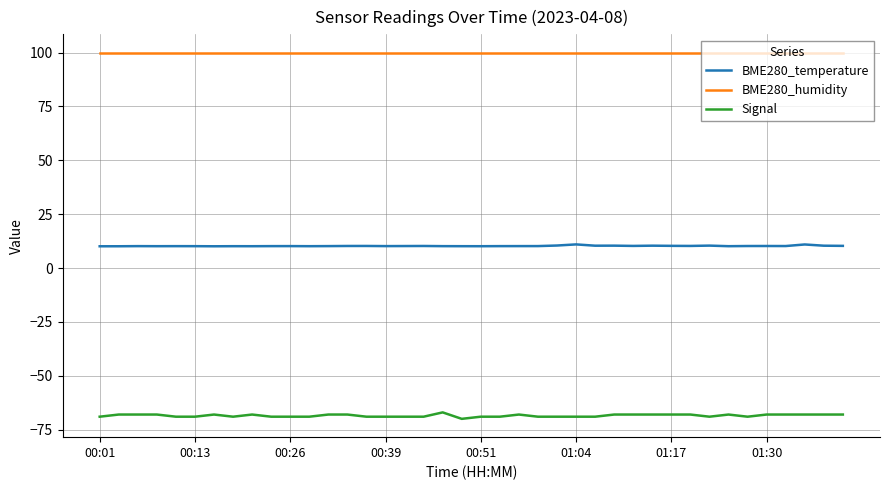

List the series in order of their peak value, lowest first.

Signal, BME280_temperature, BME280_humidity